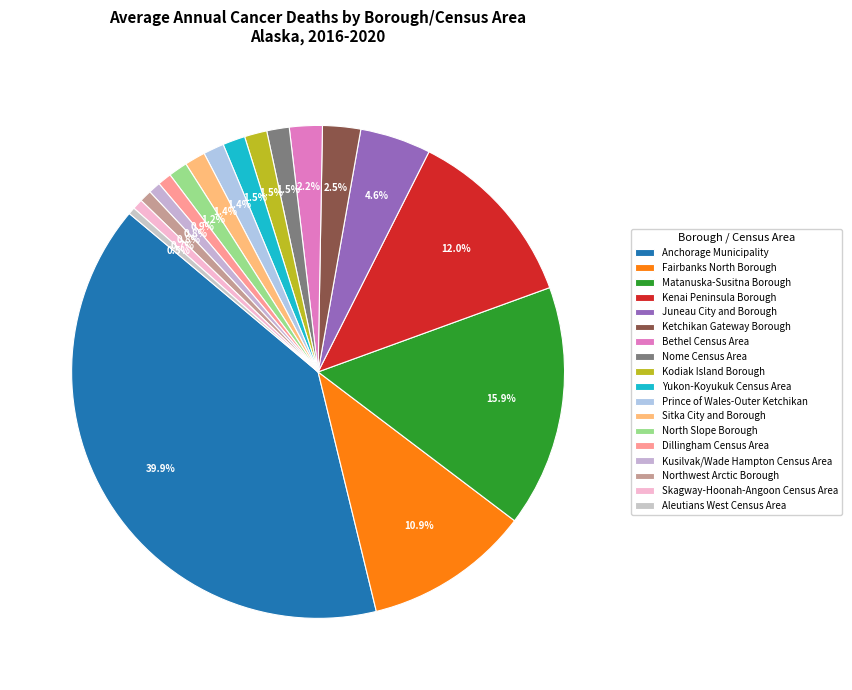

To the nearest percent, what portion does Northwest Arctic Borough represent?

1%